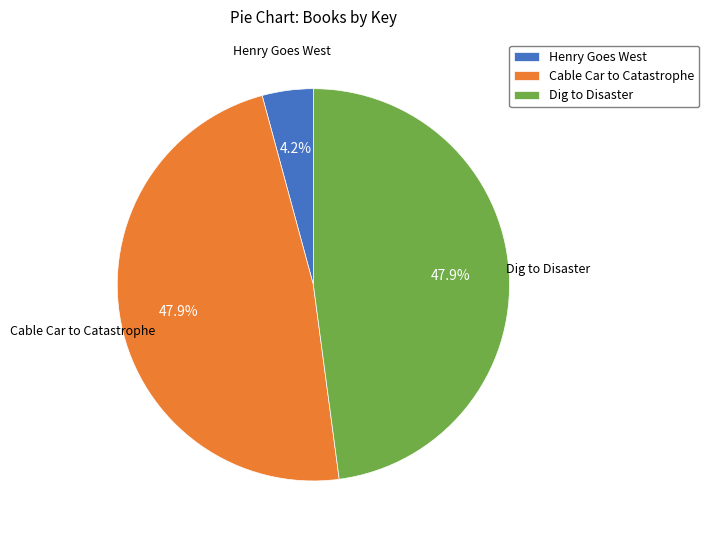

To the nearest percent, what percentage of the pie is Henry Goes West?

4%